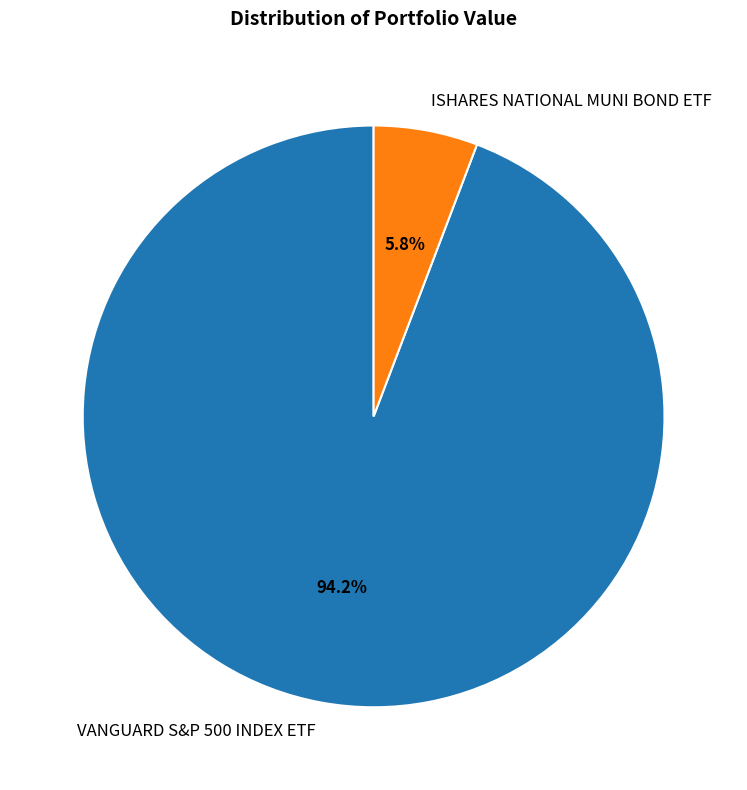

True or false: VANGUARD S&P 500 INDEX ETF accounts for 99% of the total.

False